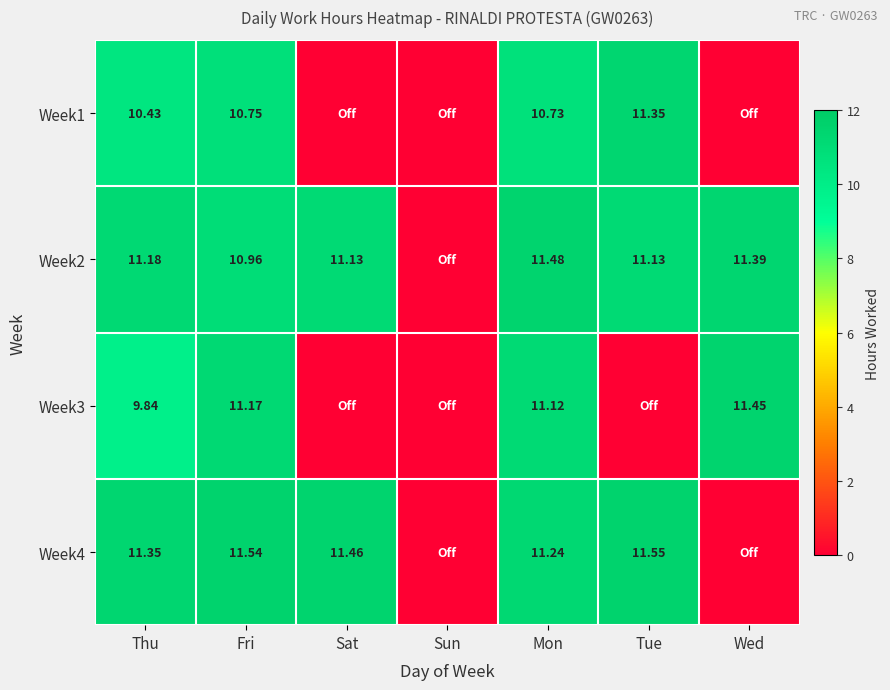

At how many categories does at least one series exceed 2?

6